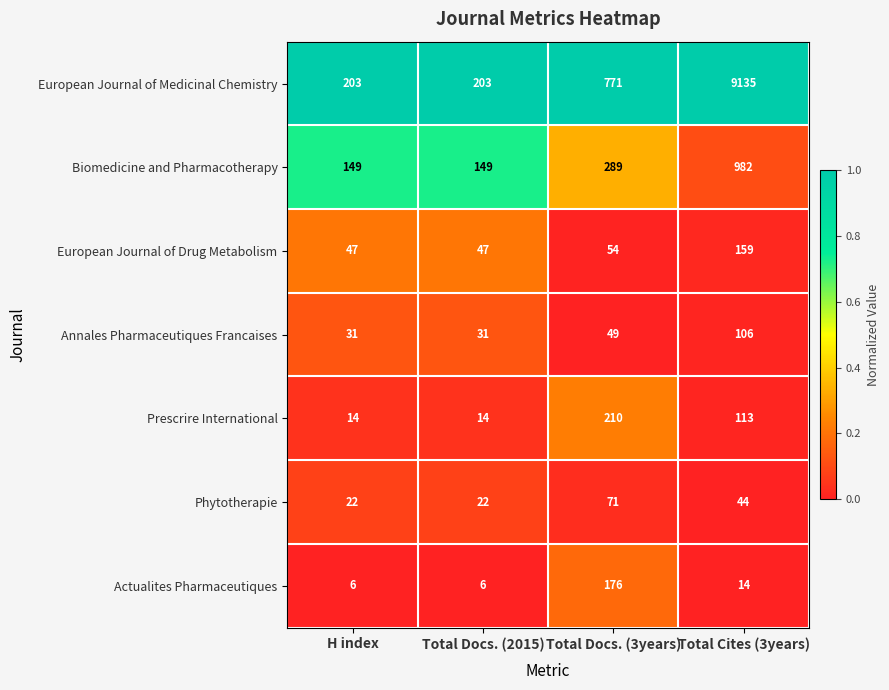

Between Total Docs. (2015) and Total Docs. (3years), which series saw the biggest shift?

European Journal of Medicinal Chemistry